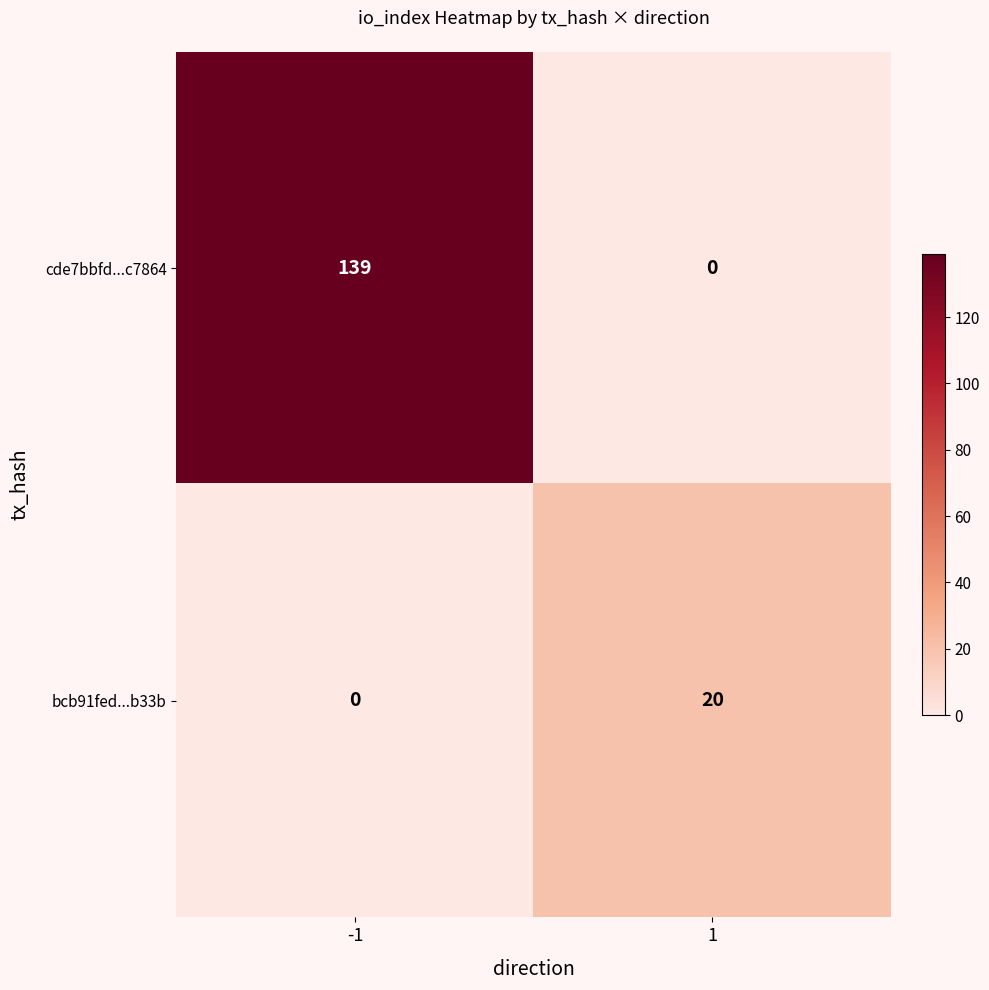

Which series has the widest spread of values?

cde7bbfd...c7864